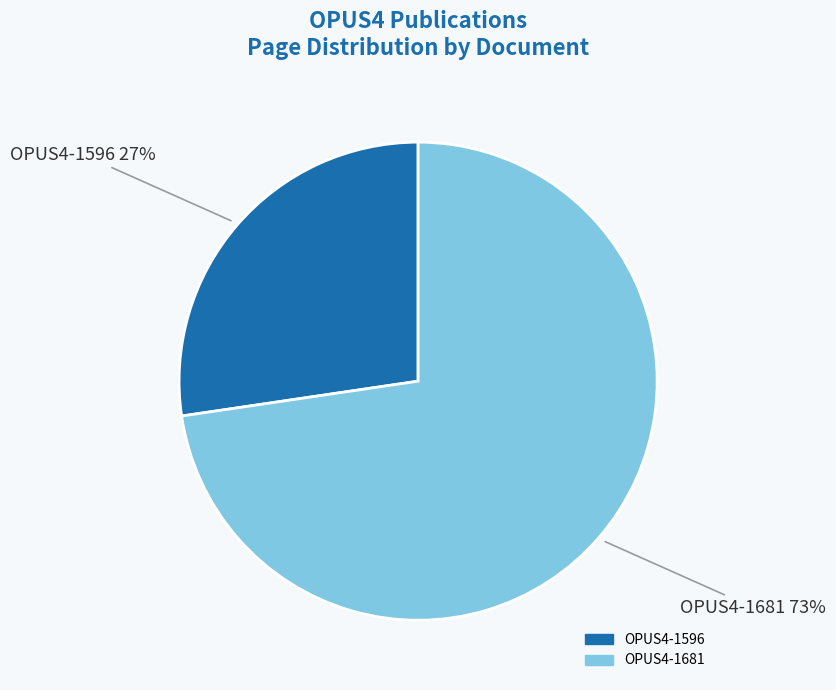

Rank the categories by value from lowest to highest.

OPUS4-1596, OPUS4-1681